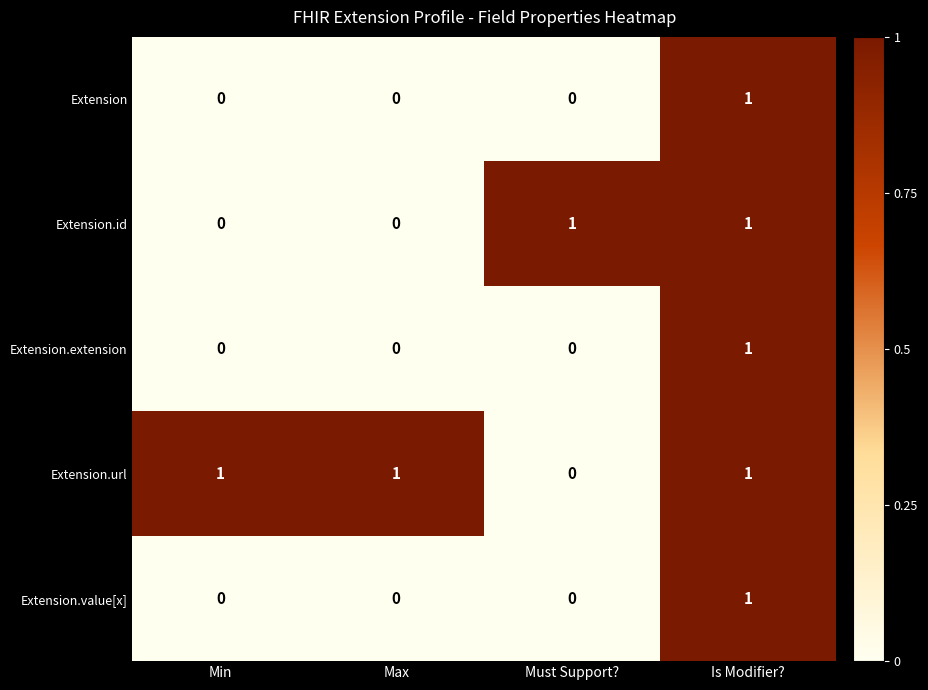

What is the total value across all series at Min?

1